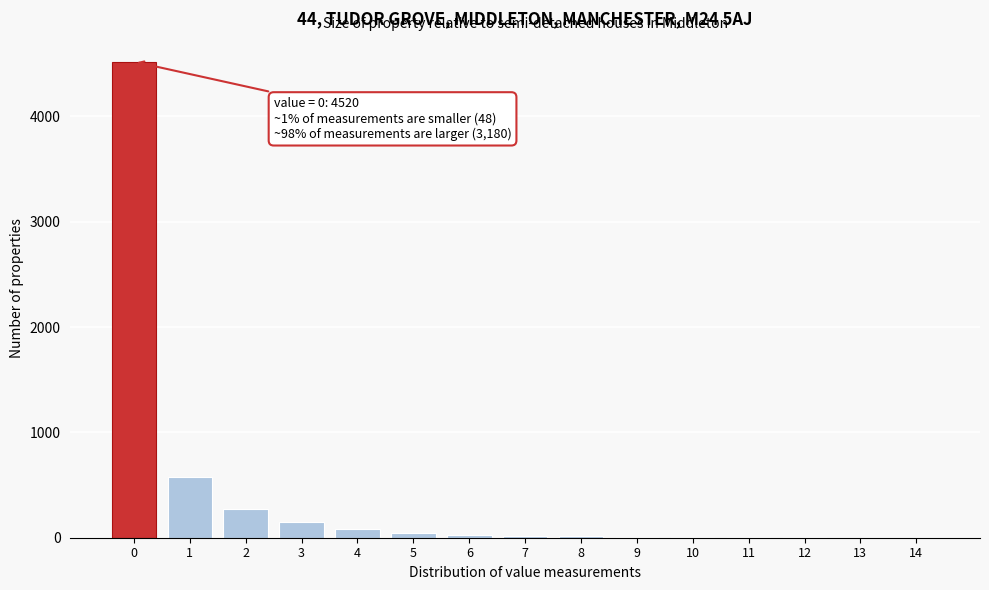

The value at 1 is 580. True or false?

True